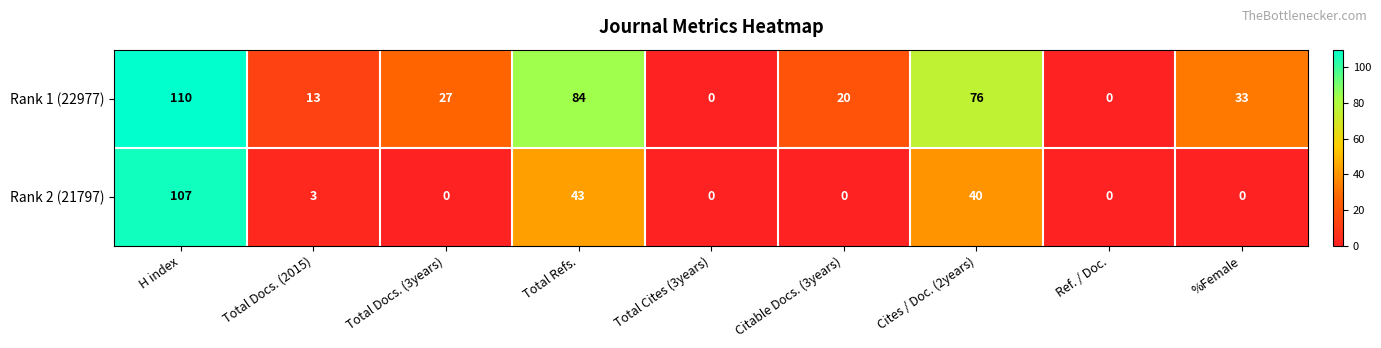

What is the difference between the maximum and minimum values in the Rank 2 (21797) series?

107